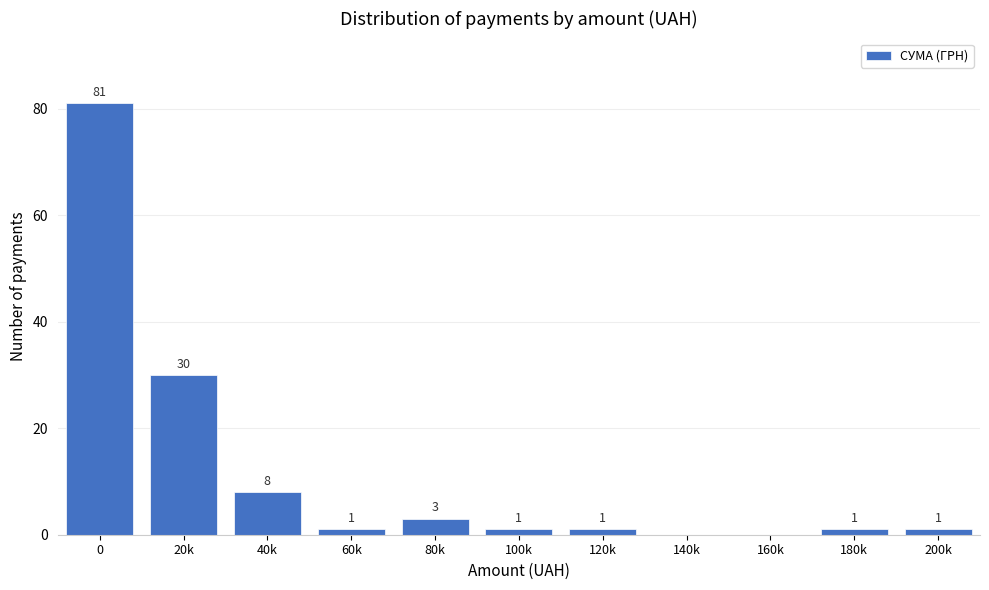

Reading left to right, extract all data points from this chart.

0=81	20k=30	40k=8	60k=1	80k=3	100k=1	120k=1	140k=0	160k=0	180k=1	200k=1